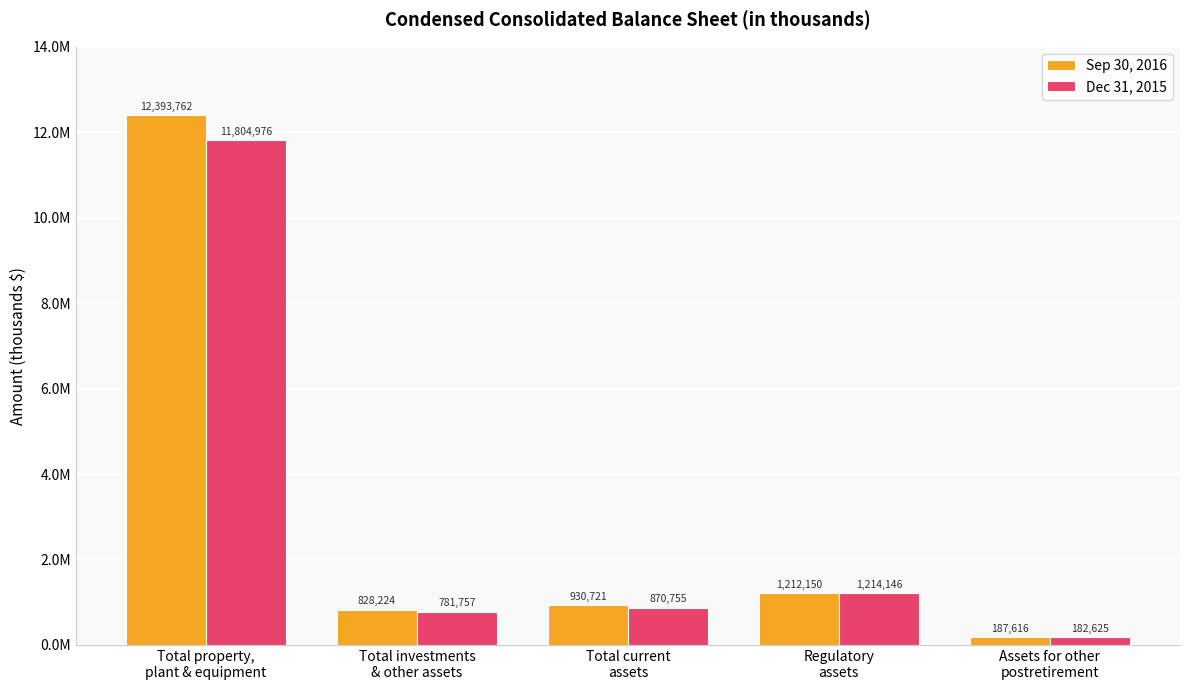

What is the maximum value for Dec 31, 2015?

11804976